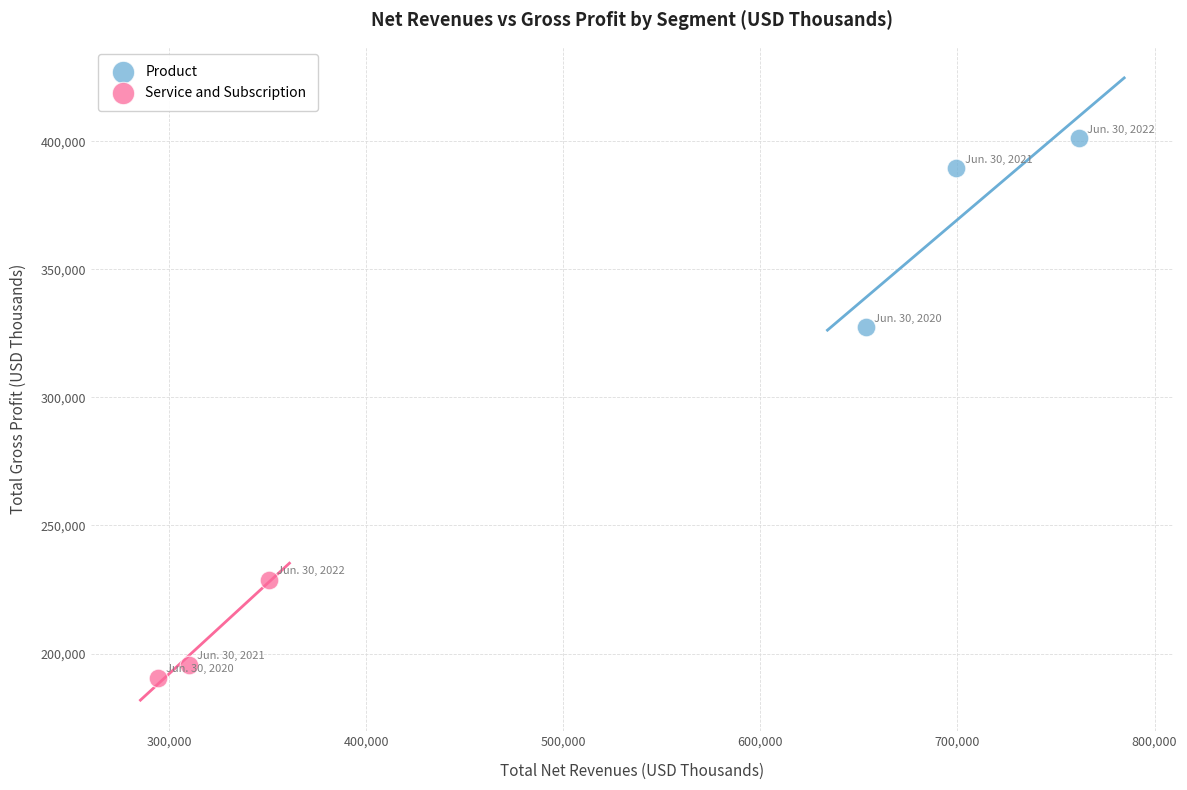

Which series contains the lowest Y value?

Service and Subscription